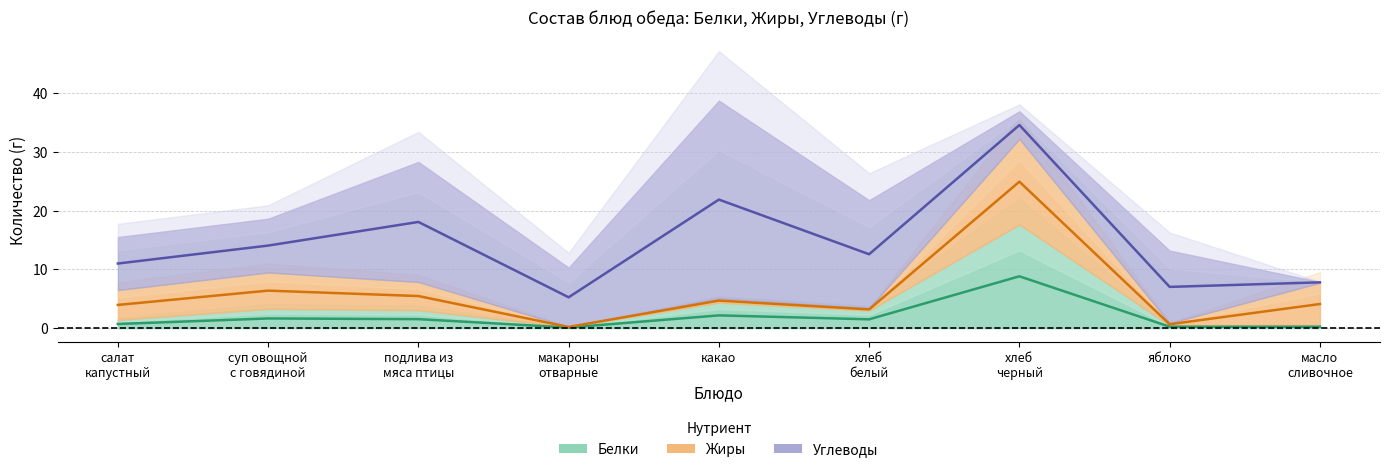

True or false: Жиры has more than 2 interior local peaks.

True